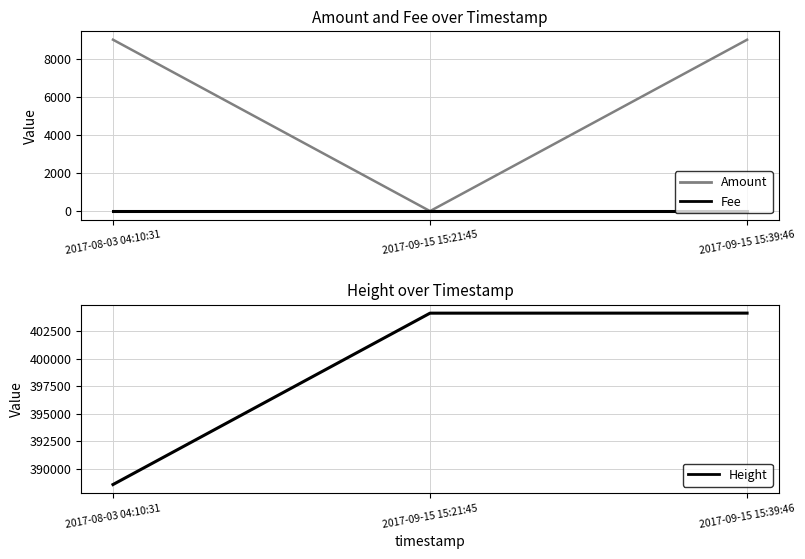

What is the difference between the Amount values at 2017-08-03 04:10:31 and 2017-09-15 15:39:46?

2